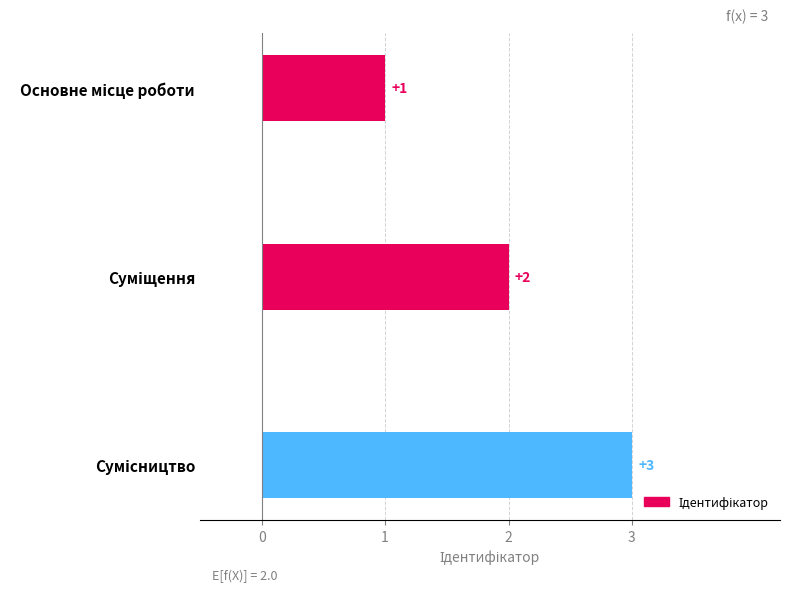

The value at Сумісництво is 1. True or false?

False